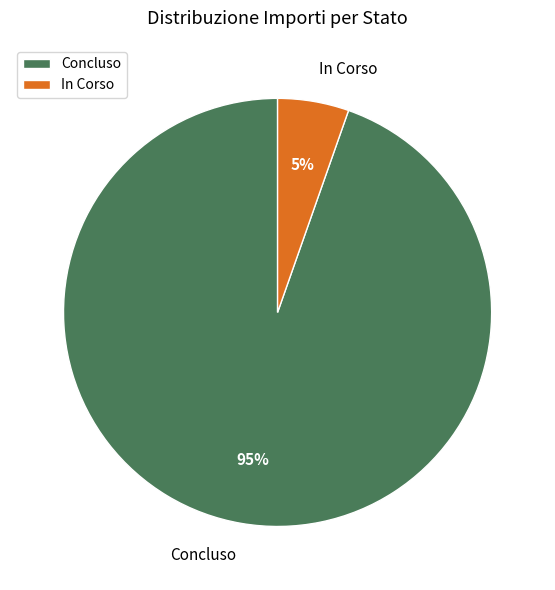

Which category has the biggest portion of the pie?

Concluso